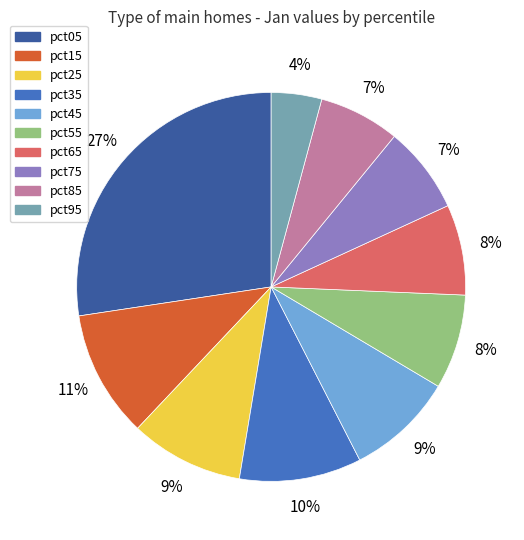

Which has a higher value, pct35 or pct75?

pct35